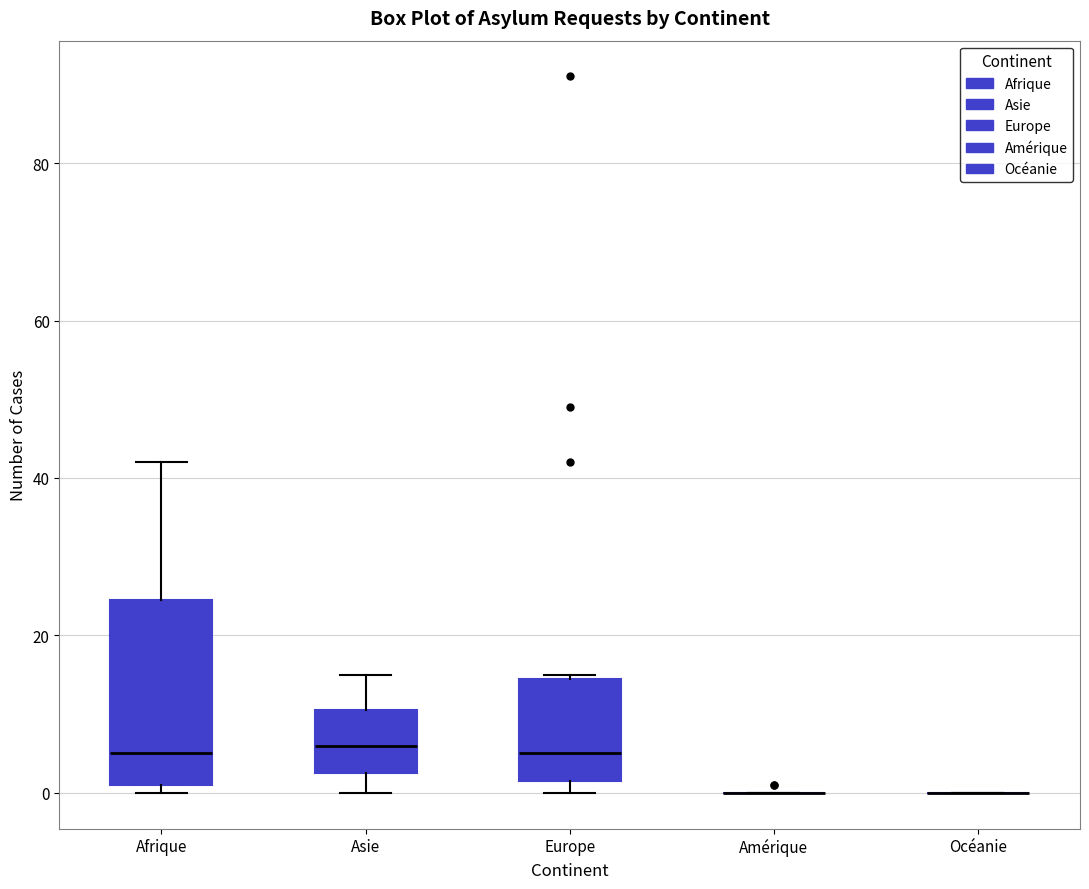

Where is the upper edge of the box for Afrique on the y-axis? The values are not printed on the chart, so give them approximately, as read against the axis.

24